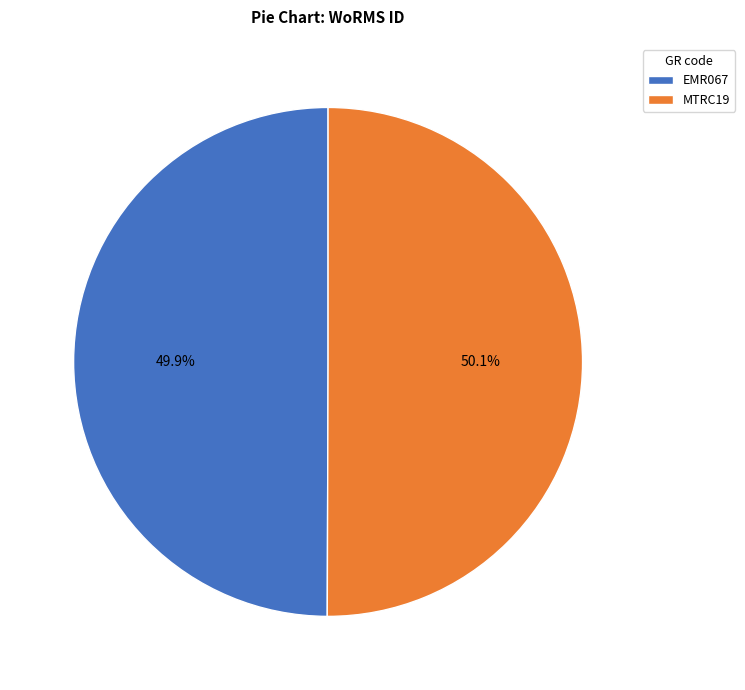

Combined, what portion of the pie is MTRC19 and EMR067?

100.0%